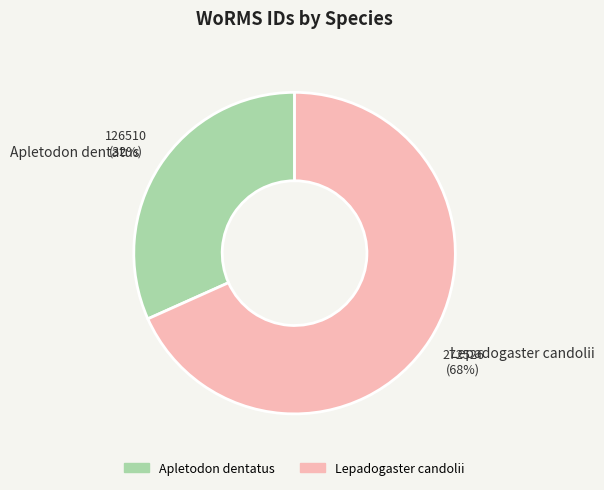

The Apletodon dentatus slice represents 32% of the pie. True or false?

True